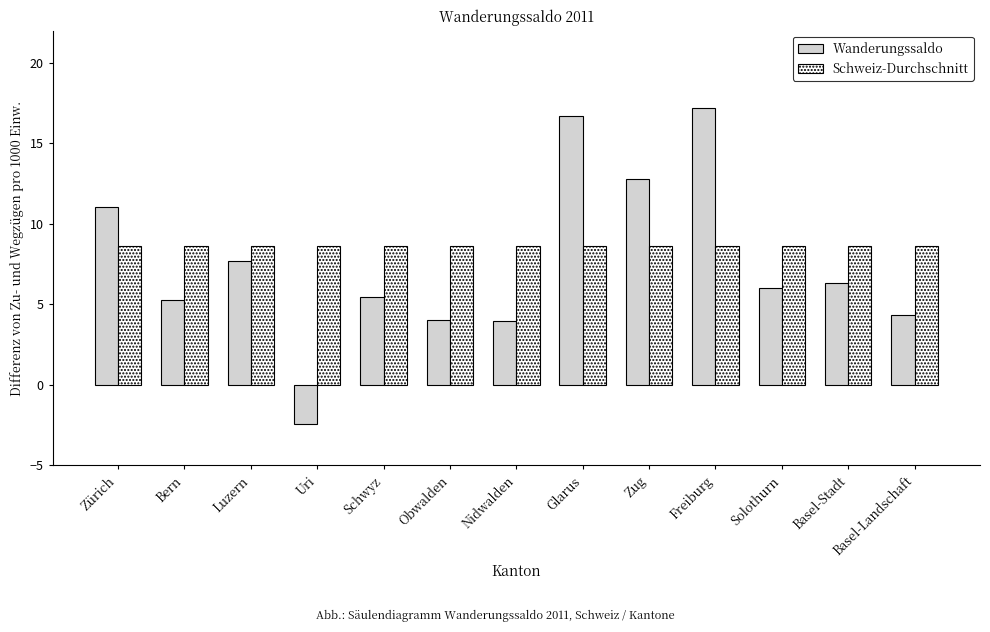

Is the value of Schweiz-Durchschnitt at Obwalden greater than the value of Wanderungssaldo at Zug?

No